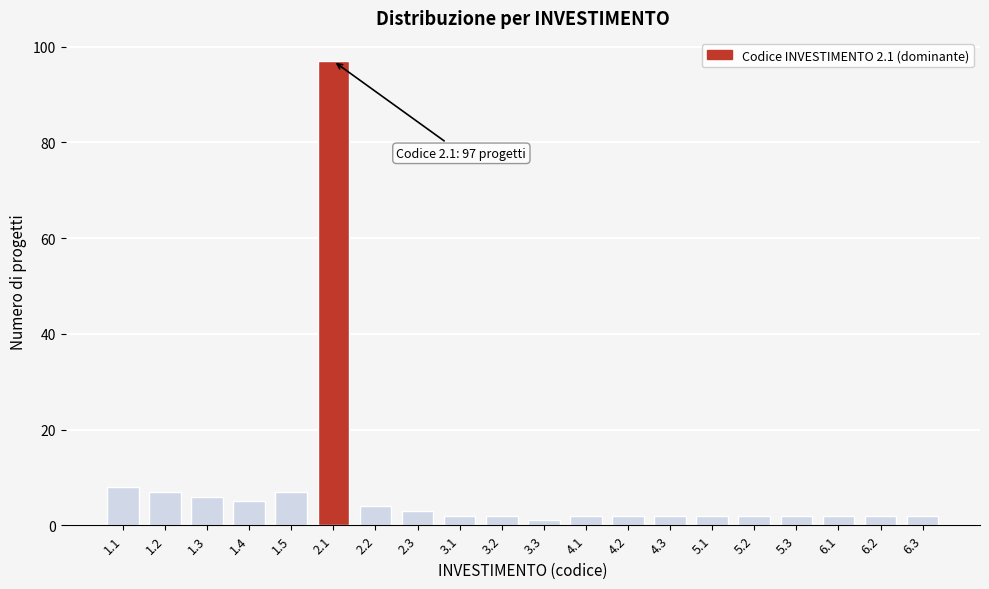

Reading left to right, extract all data points from this chart.

8	7	6	5	7	97	4	3	2	2	1	2	2	2	2	2	2	2	2	2